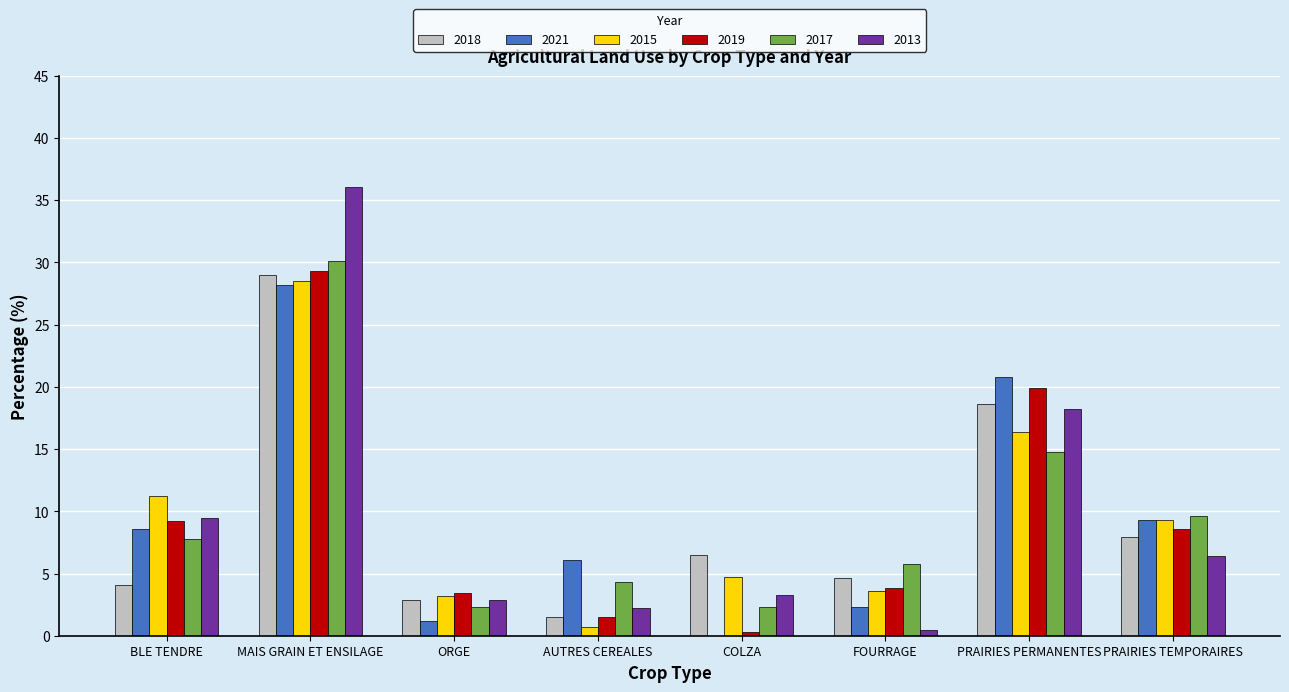

The 2017 series shows 3.8 at BLE TENDRE. True or false?

False